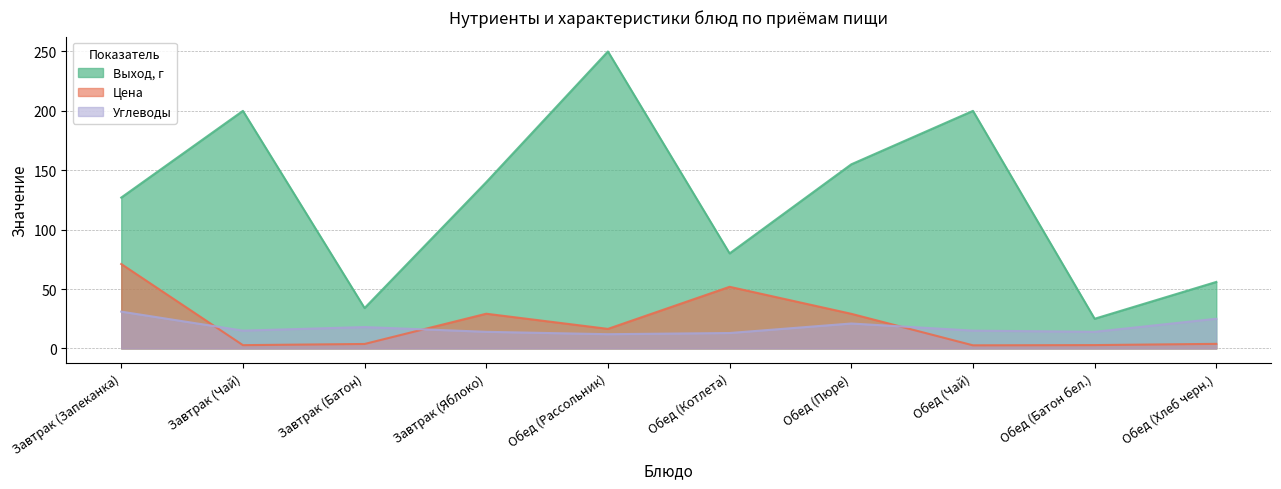

Where does the Выход, г series first go above 140?

Завтрак (Чай)